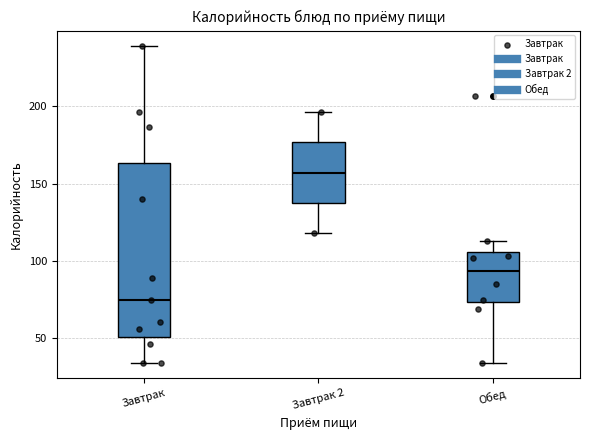

Reading left to right, read every box against the y-axis: the position of its median line, the range the box covers, and the ends of its whiskers. The values are not printed on the chart, so give them approximately, as read against the axis.

Завтрак: median 75, box 50 to 165, whiskers 35 to 240
Завтрак 2: median 155, box 135 to 175, whiskers 120 to 195
Обед: median 95, box 75 to 105, whiskers 35 to 115